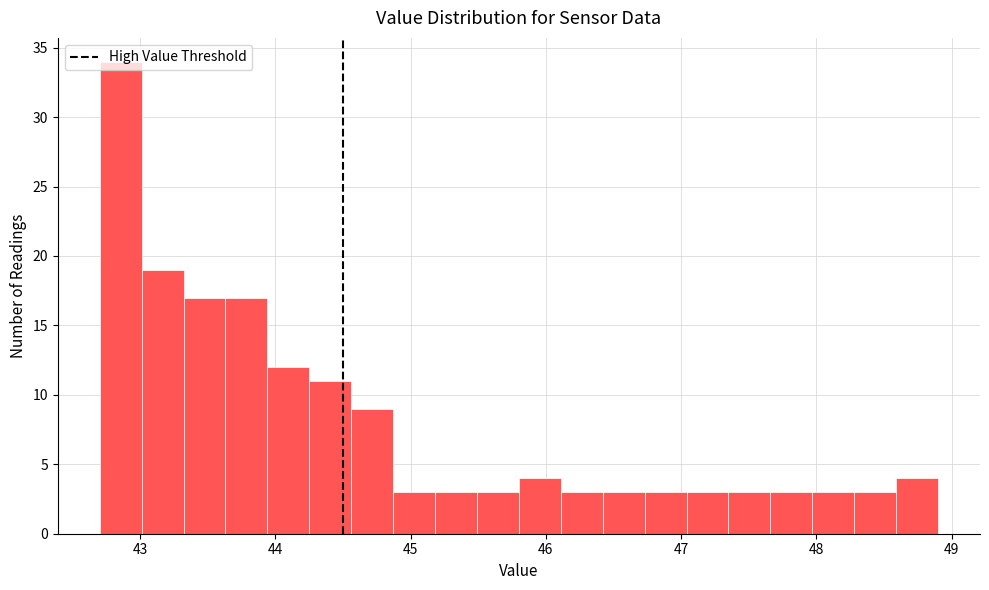

Read against the x-axis, roughly where is the centre of the tallest bar?

42.9